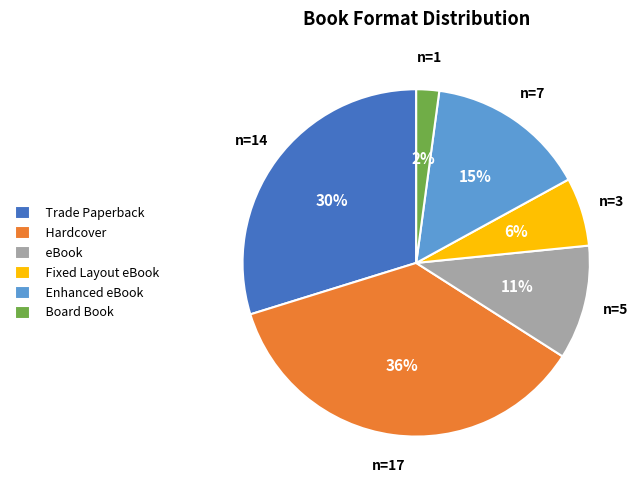

What percentage is the Trade Paperback slice, to the nearest percent?

30%